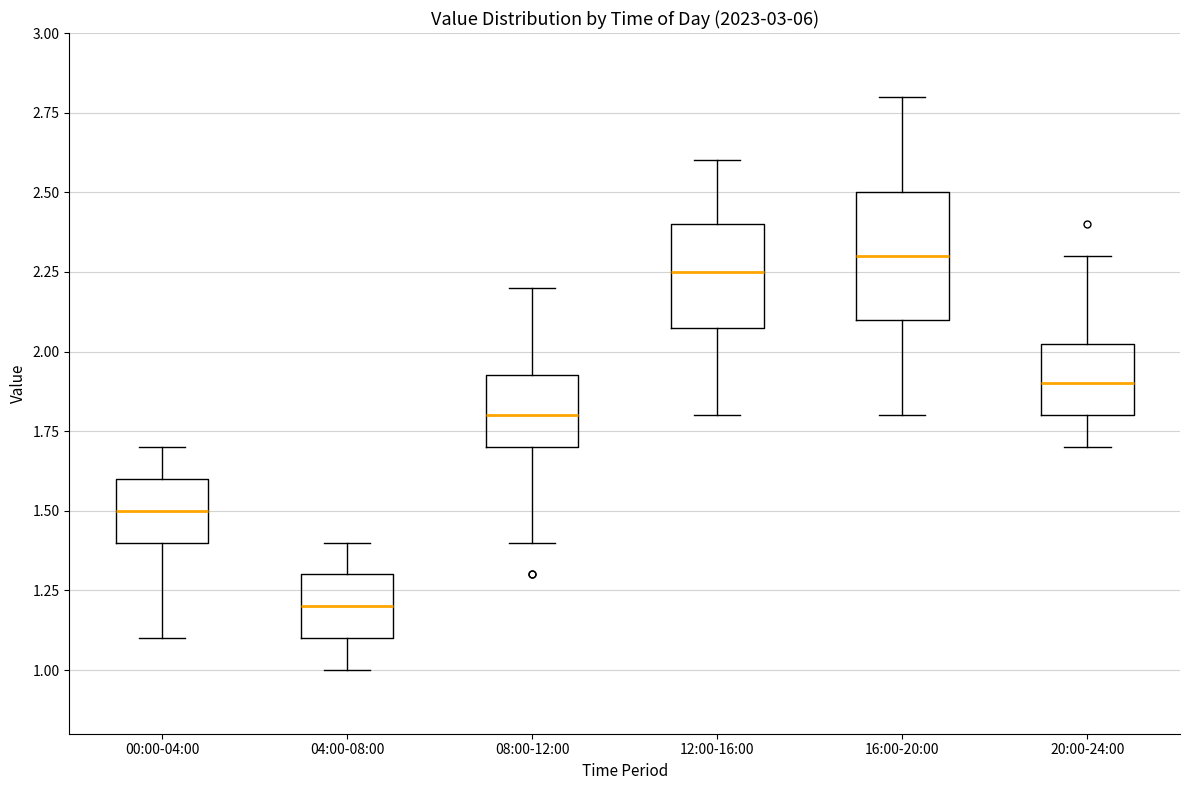

Which box is the tallest, from its lower edge to its upper edge?

16:00-20:00